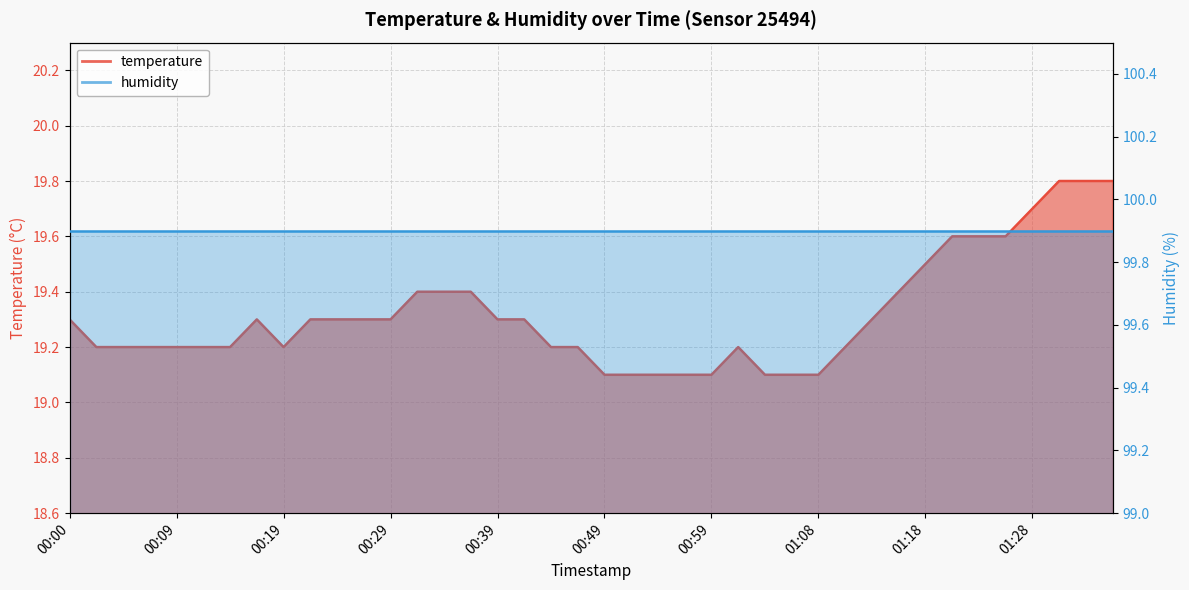

What is the ratio of the value at 00:36 to the value at 01:35?

1.0